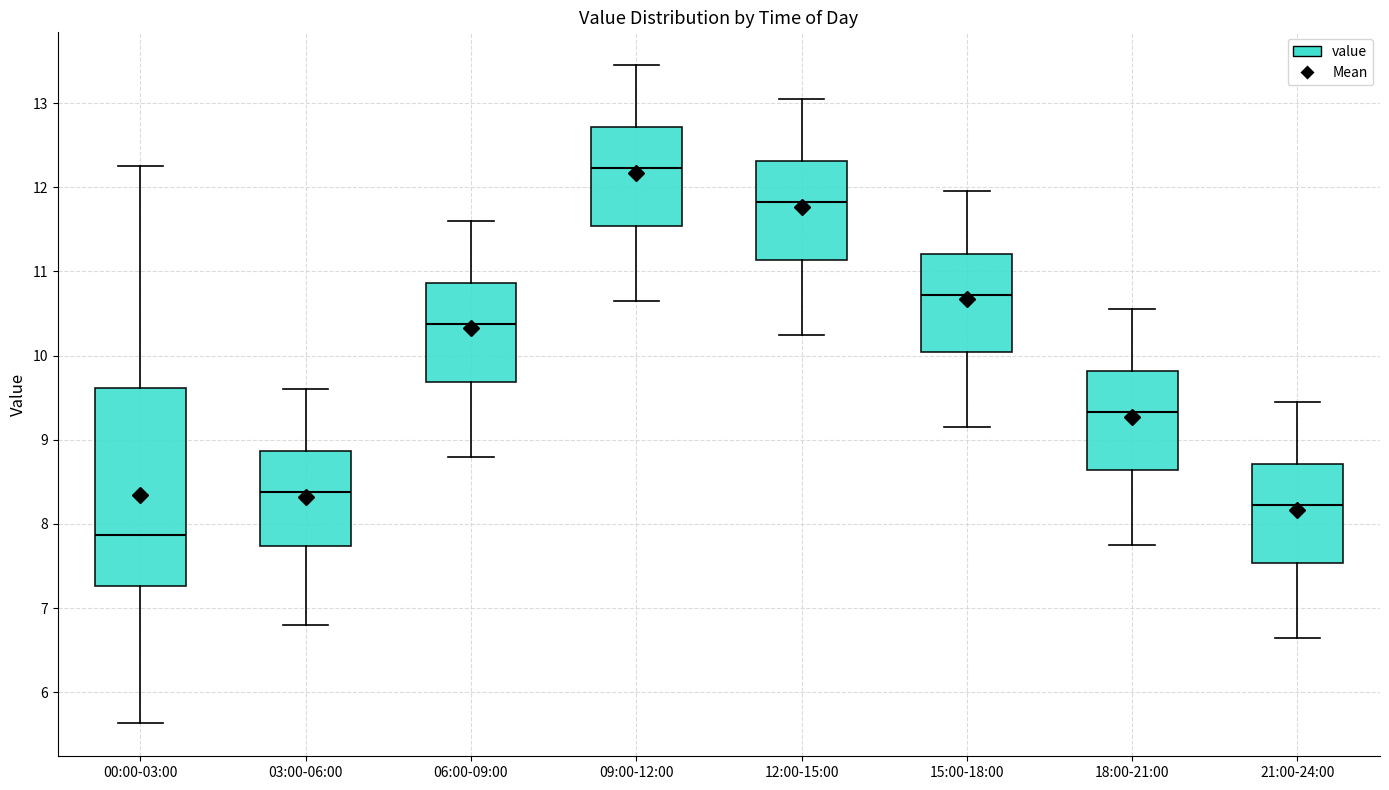

Which box has the highest median line?

09:00-12:00